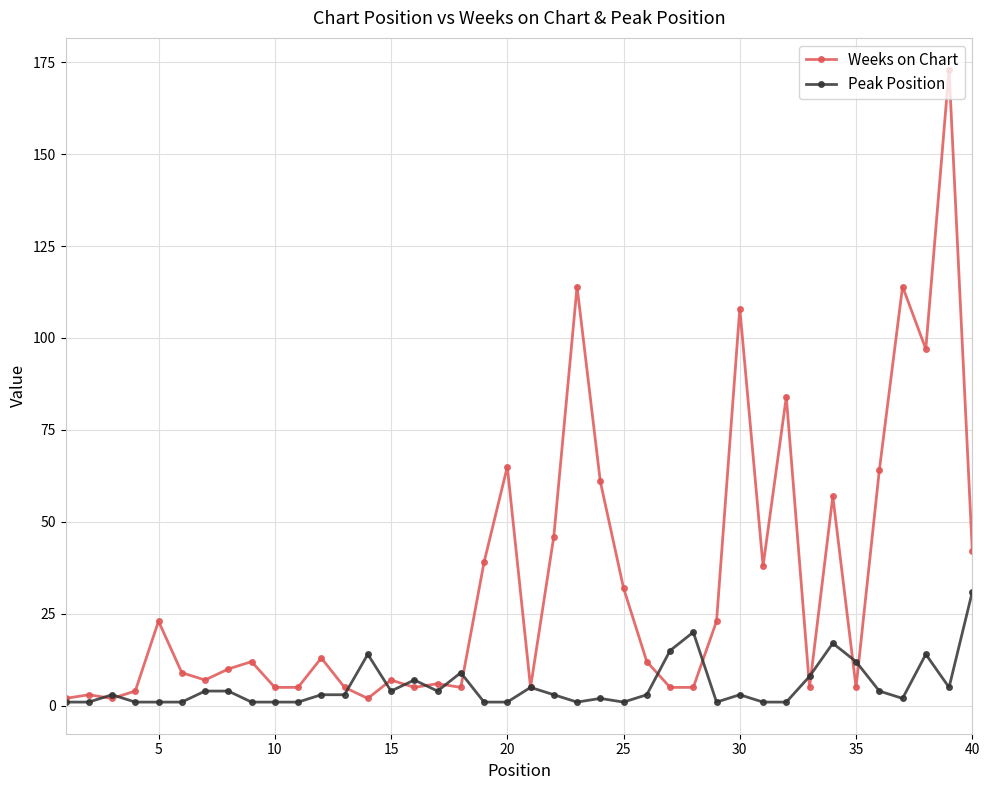

Rank the series by their maximum value, from lowest to highest.

Peak Position, Weeks on Chart